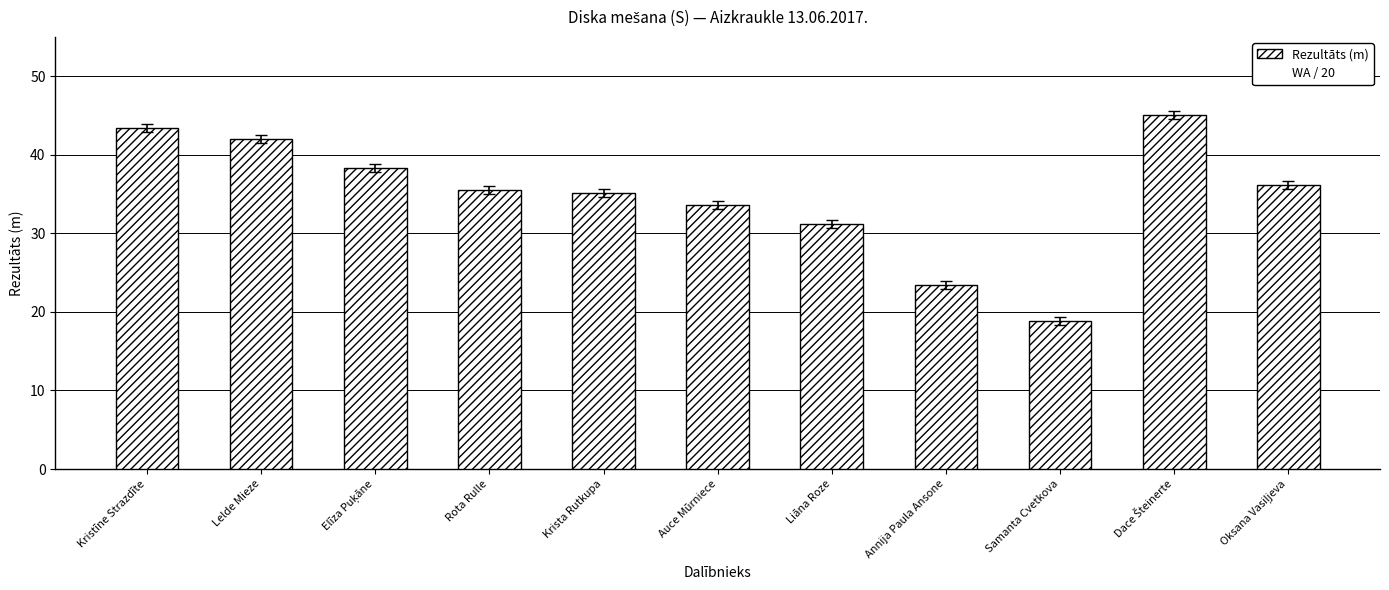

What is the maximum value shown in the chart?

45.0